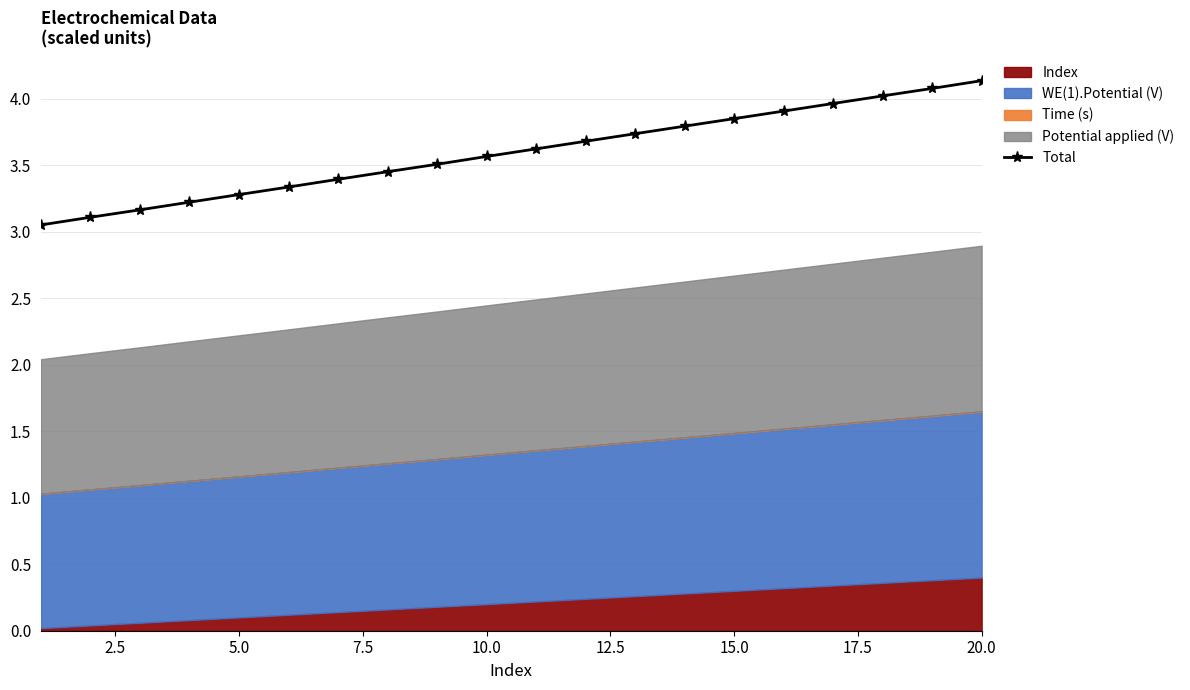

The Total series shows 1.7 at 15.0. True or false?

False